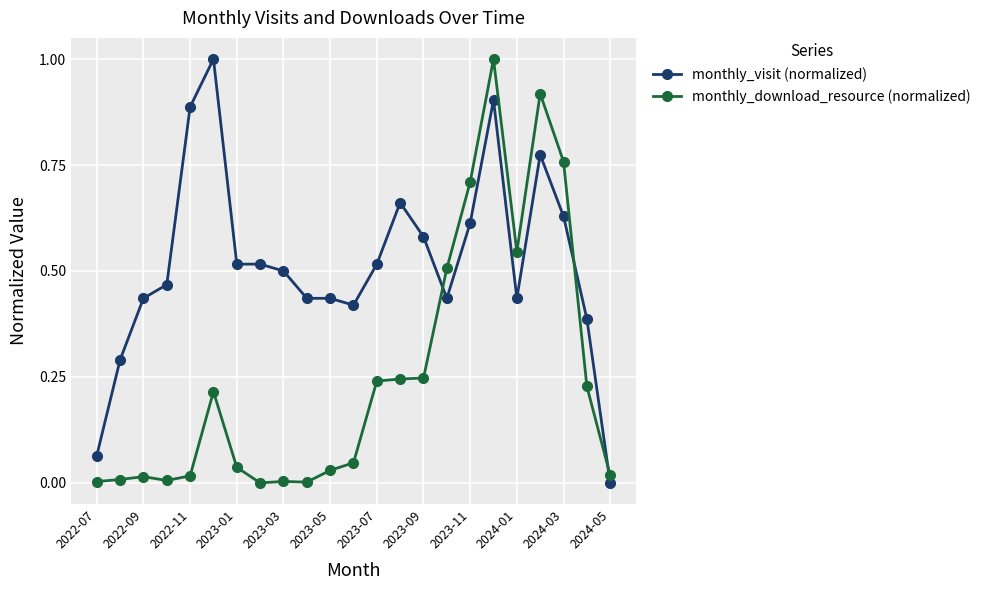

Rank the series by their average value, from highest to lowest.

monthly_visit (normalized), monthly_download_resource (normalized)